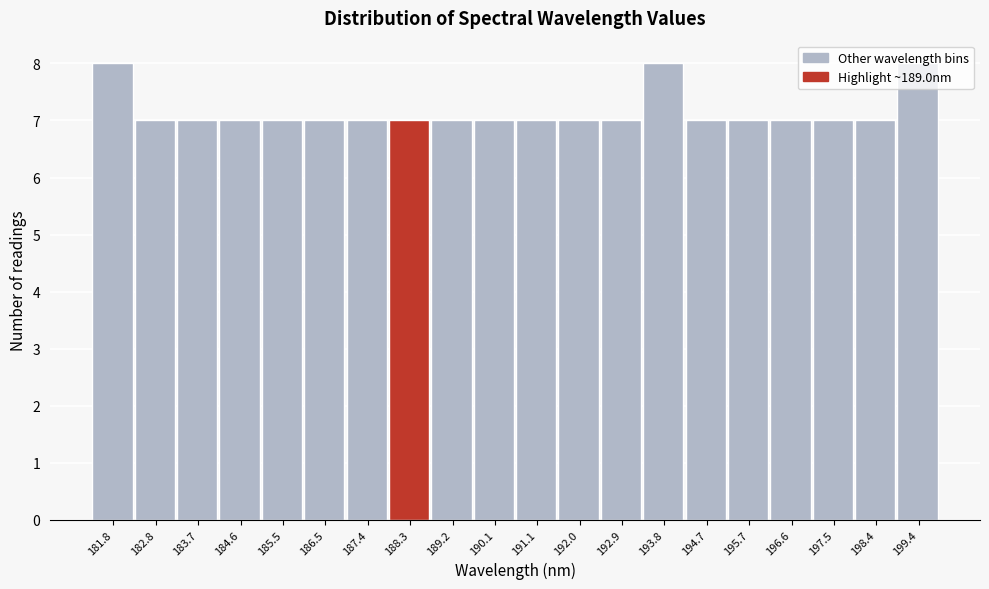

What is the sum of all values?

143